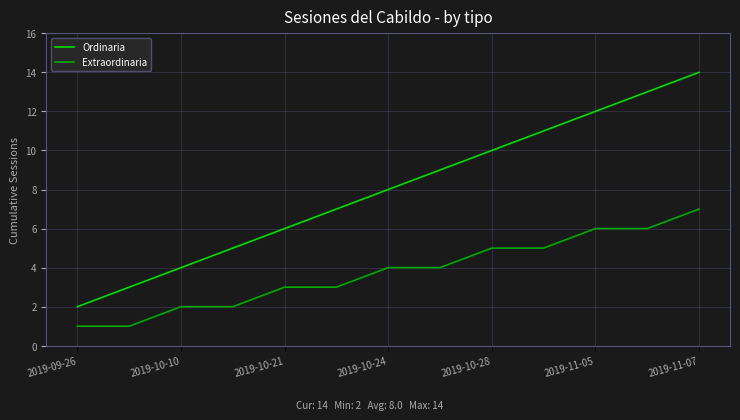

How many lines are shown in the chart?

2